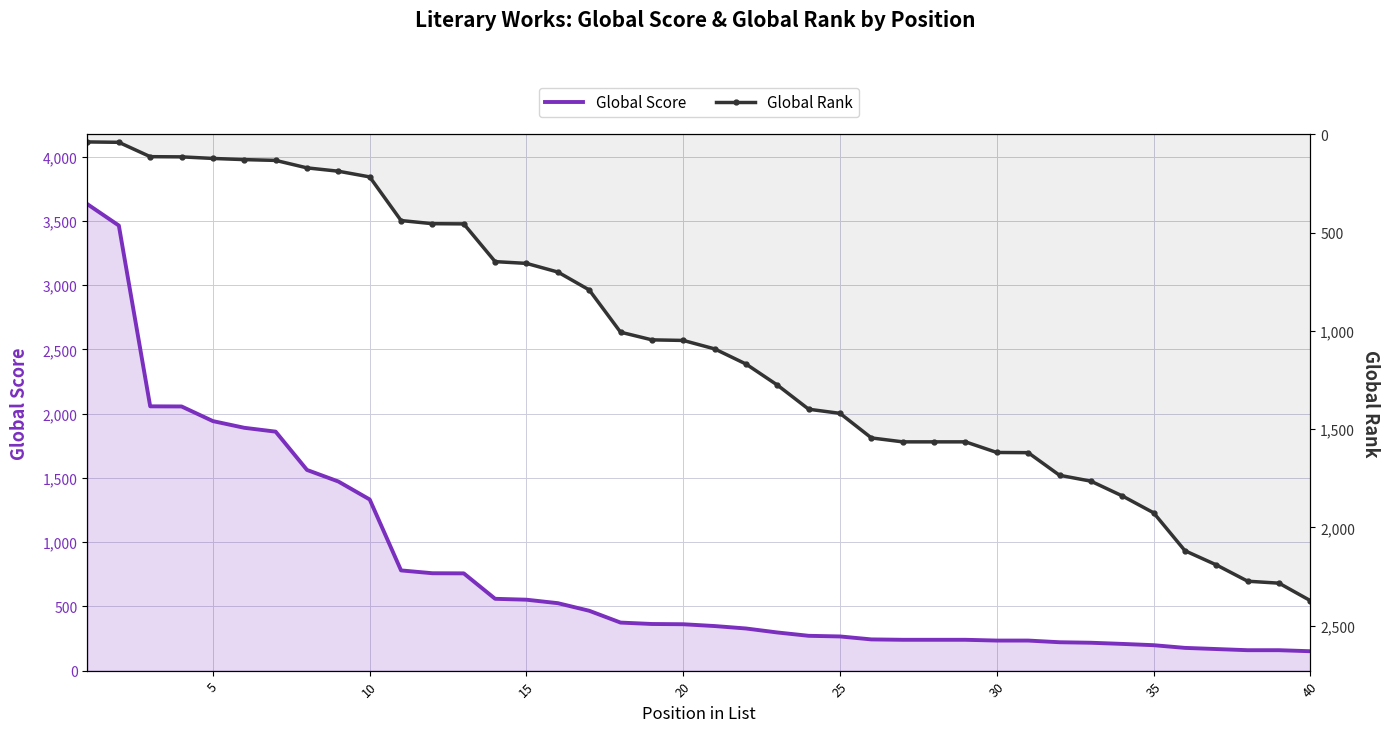

Is it true that Global Score equals 177 at 35?

True